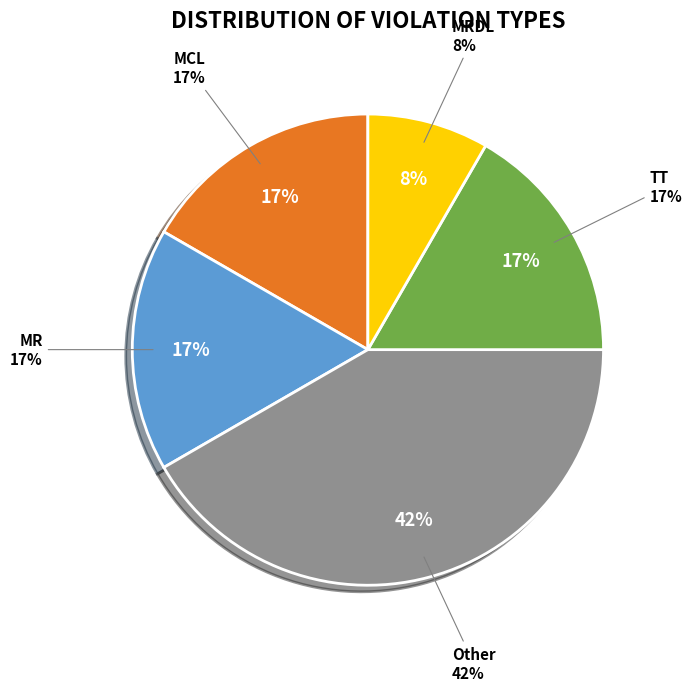

The Non-Acute MRDL slice represents 19% of the pie. True or false?

False